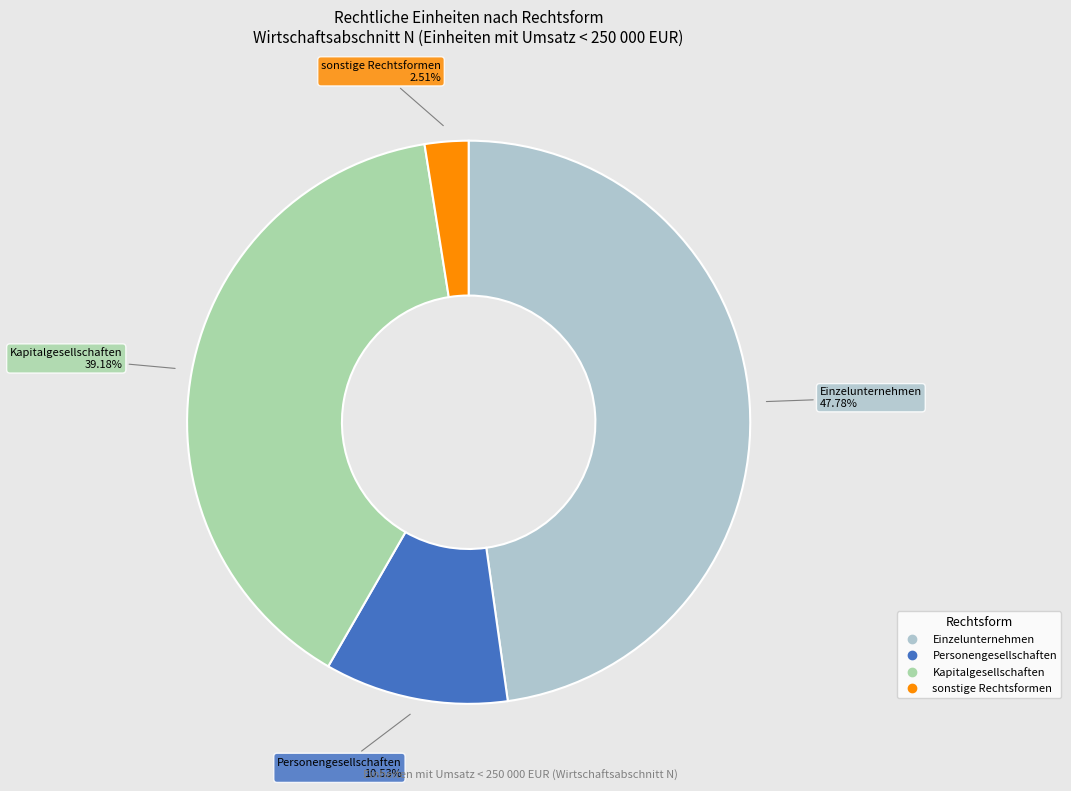

How many segments does this pie chart have?

4